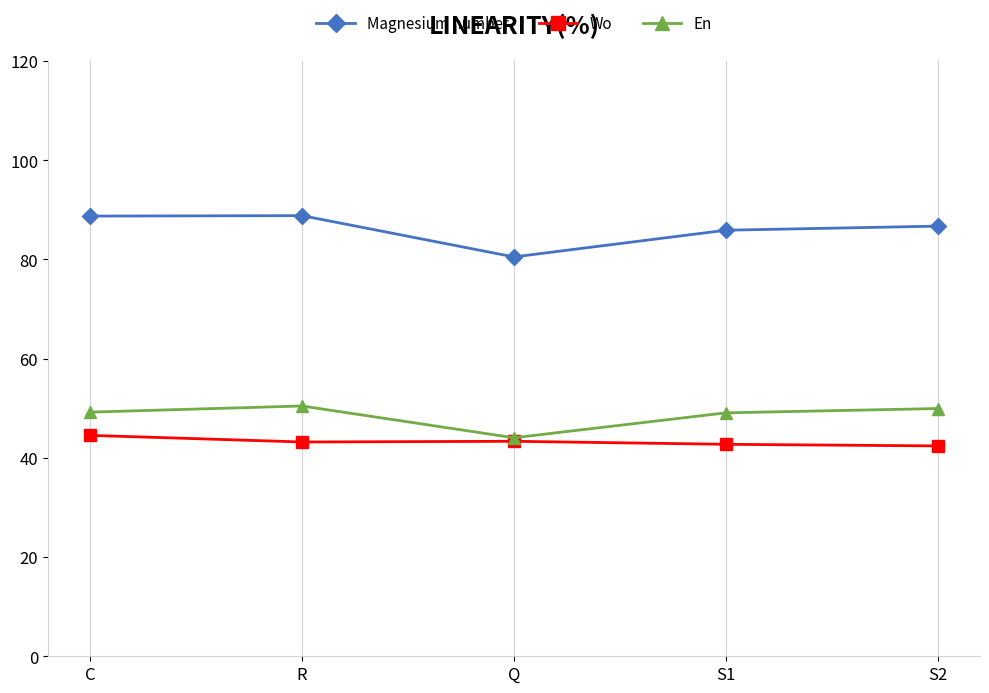

How many interior local valleys does the Magnesium number series have?

1